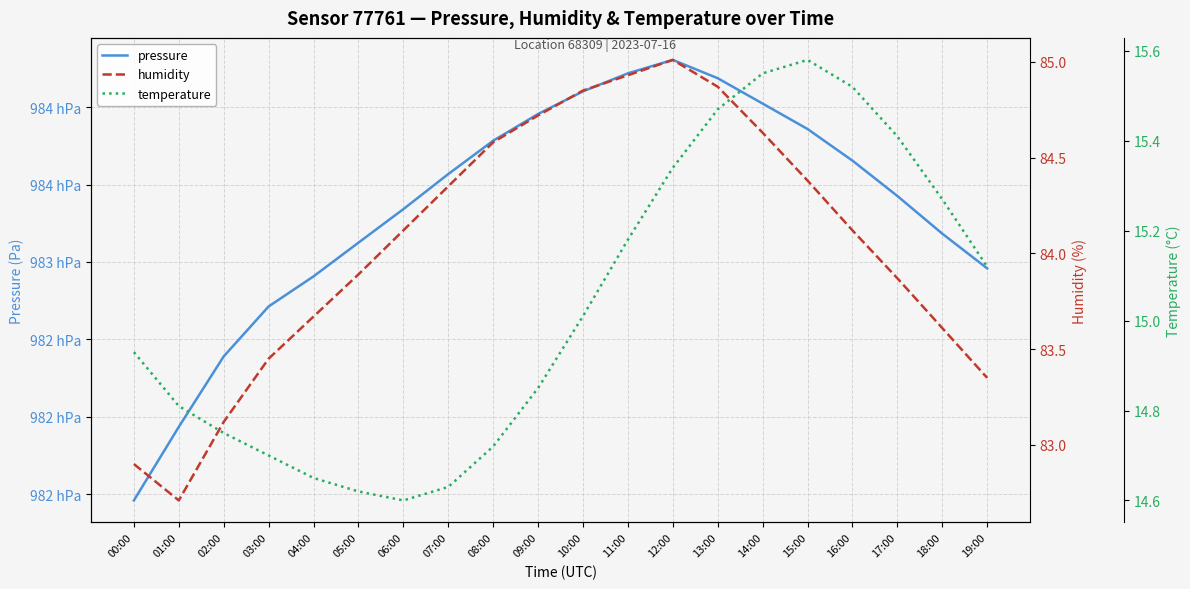

True or false: pressure has more than 0 points higher than both neighbors.

True